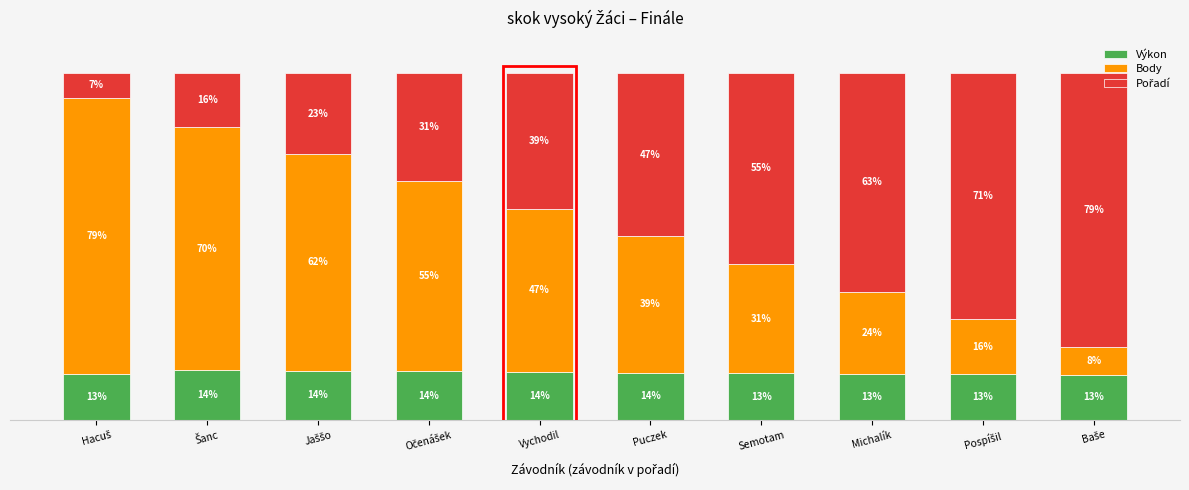

List the labels in order of Body value, largest first.

Hacuš, Šanc, Jaššo, Očenášek, Vychodil, Puczek, Semotam, Michalík, Pospíšil, Baše